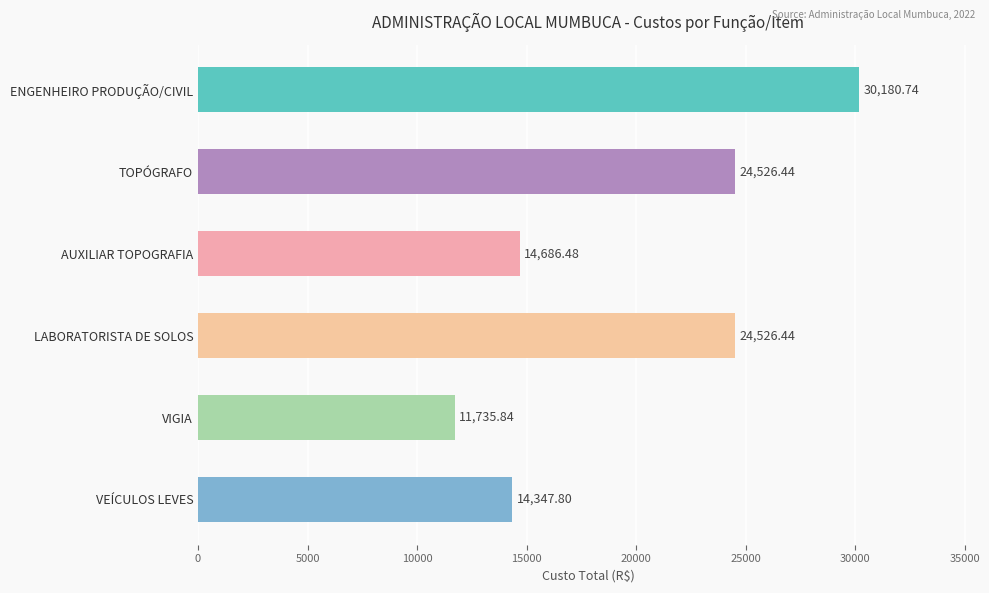

How many values exceed 24526?

3